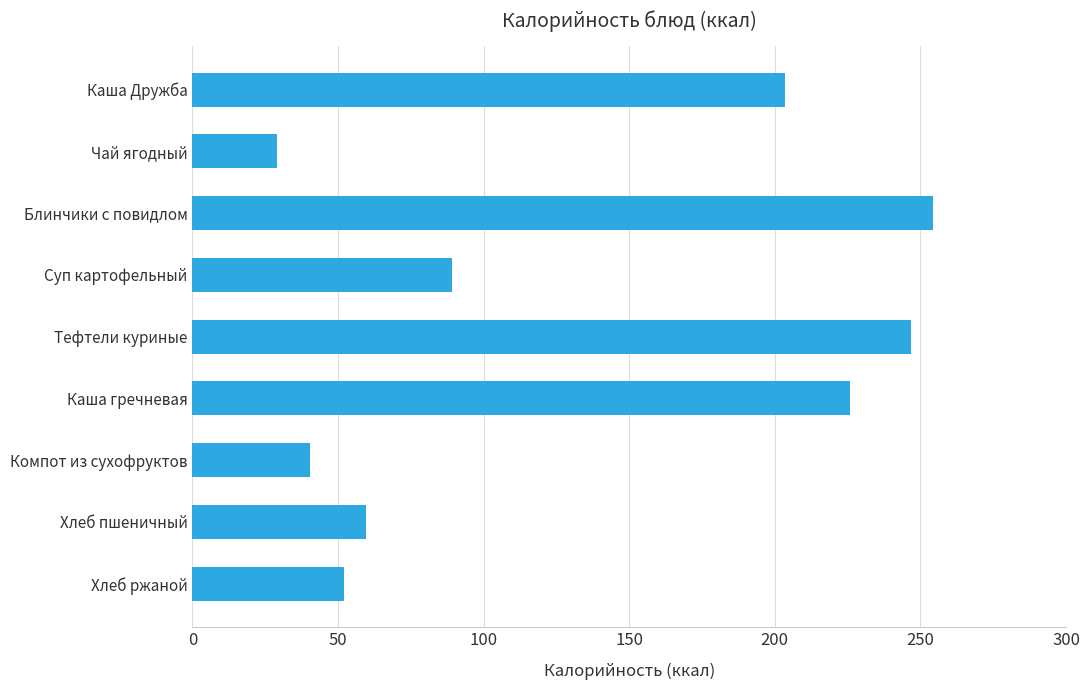

How many values are below 89?

4